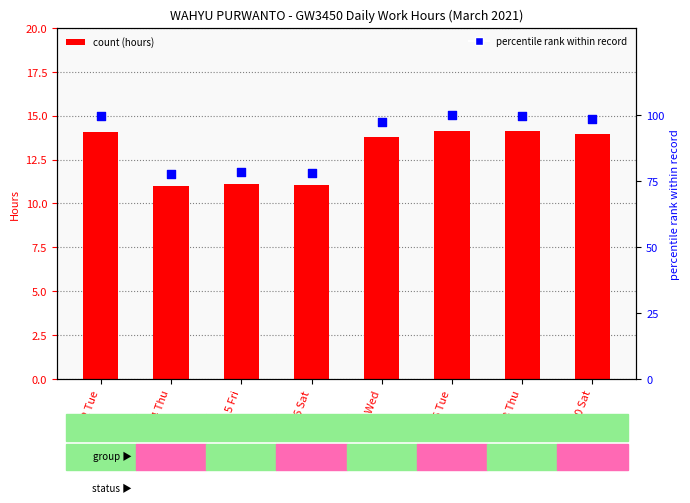

Which series has the largest total across all categories?

percentile rank